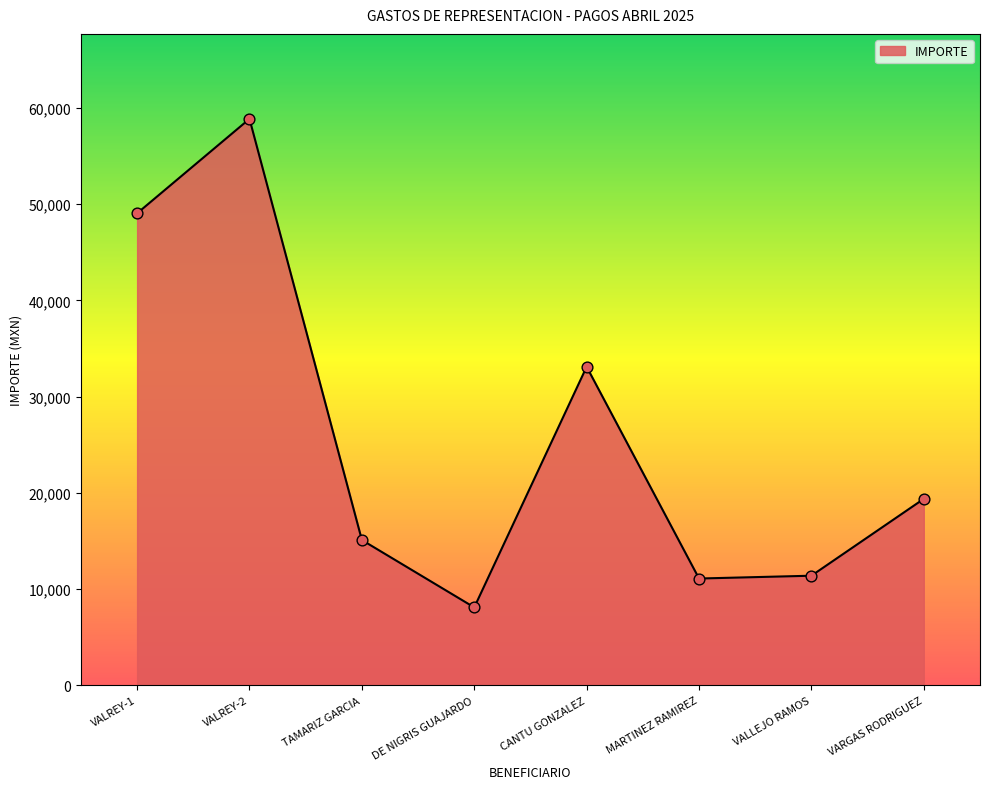

Approximately how many times larger is the value at CANTU GONZALEZ compared to TAMARIZ GARCIA?

2.2